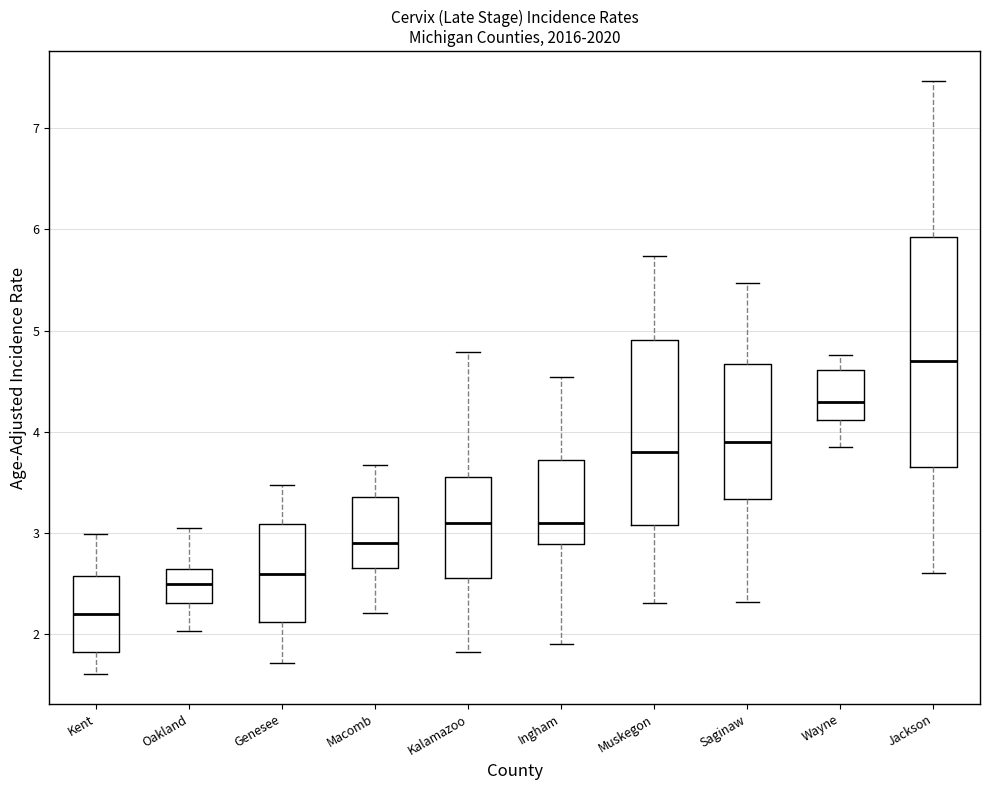

Reading left to right, transcribe this box plot: for each box, give where its median line is, the range the box spans, and where its two whiskers end, as read against the y-axis. The values are not printed on the chart, so give them approximately, as read against the axis.

Kent: median 2.2, box 1.8 to 2.6, whiskers 1.6 to 3.0
Oakland: median 2.5, box 2.3 to 2.6, whiskers 2.0 to 3.0
Genesee: median 2.6, box 2.1 to 3.1, whiskers 1.7 to 3.5
Macomb: median 2.9, box 2.7 to 3.4, whiskers 2.2 to 3.7
Kalamazoo: median 3.1, box 2.6 to 3.6, whiskers 1.8 to 4.8
Ingham: median 3.1, box 2.9 to 3.7, whiskers 1.9 to 4.5
Muskegon: median 3.8, box 3.1 to 4.9, whiskers 2.3 to 5.7
Saginaw: median 3.9, box 3.3 to 4.7, whiskers 2.3 to 5.5
Wayne: median 4.3, box 4.1 to 4.6, whiskers 3.9 to 4.8
Jackson: median 4.7, box 3.7 to 5.9, whiskers 2.6 to 7.5